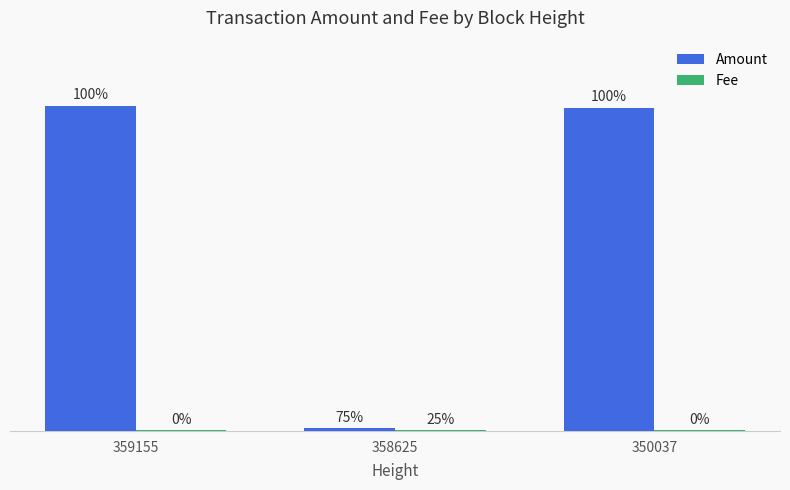

At which label does Amount first exceed 322?

359155